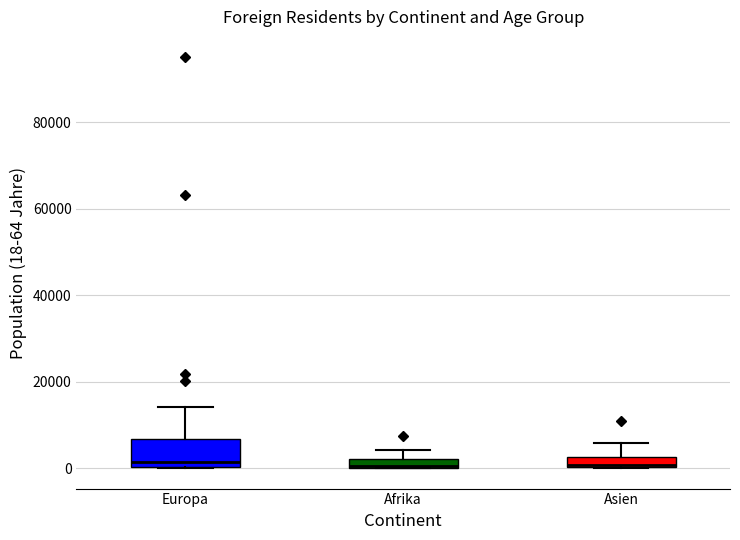

Which box is the tallest, from its lower edge to its upper edge?

Europa